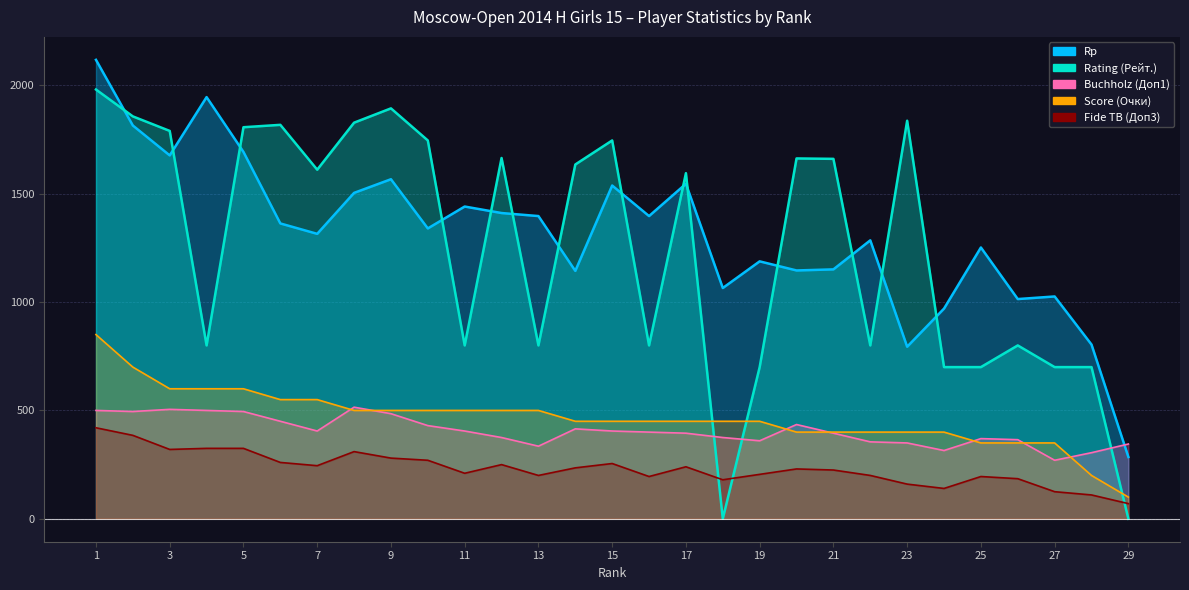

How many data points in Score (Очки) are above 450?

13